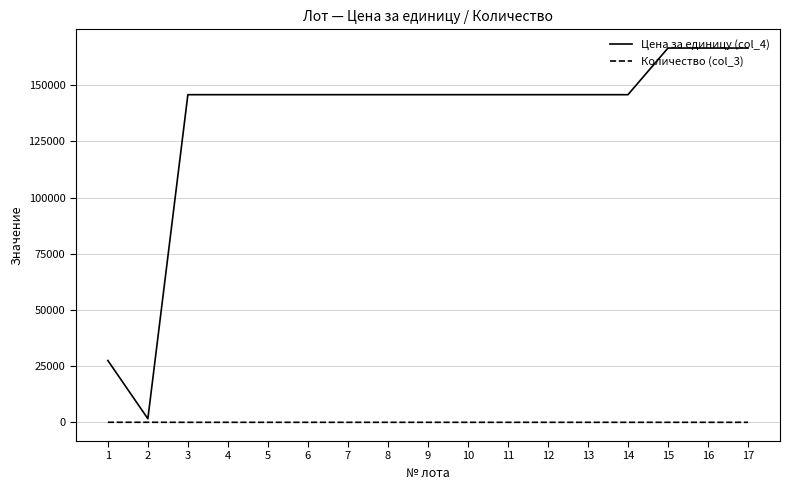

True or false: Количество (col_3) and Цена за единицу (col_4) cross at least once.

False